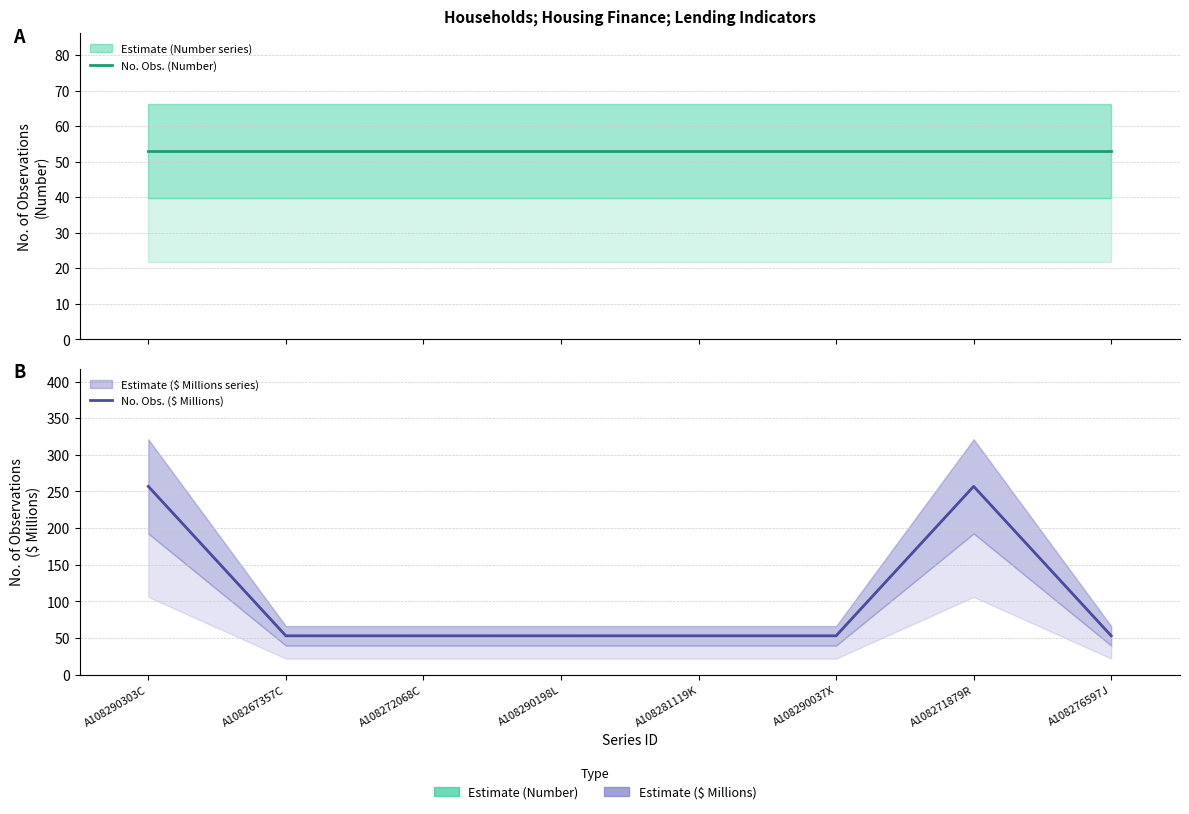

Reading left to right, what are all the values shown in this chart?

No. Obs. (Number): 53	53	53	53	53	53	53	53
No. Obs. ($ Millions): 257	53	53	53	53	53	257	53